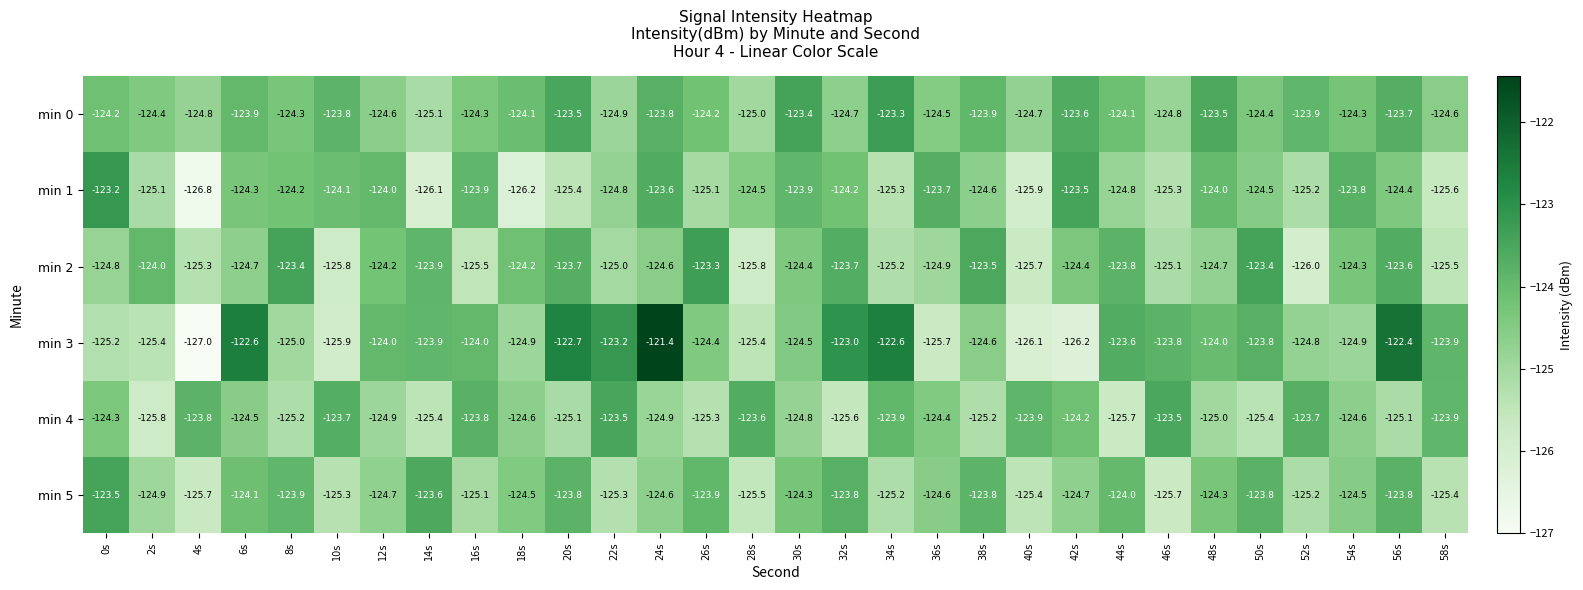

At which category is the sum across all series the highest?

24s